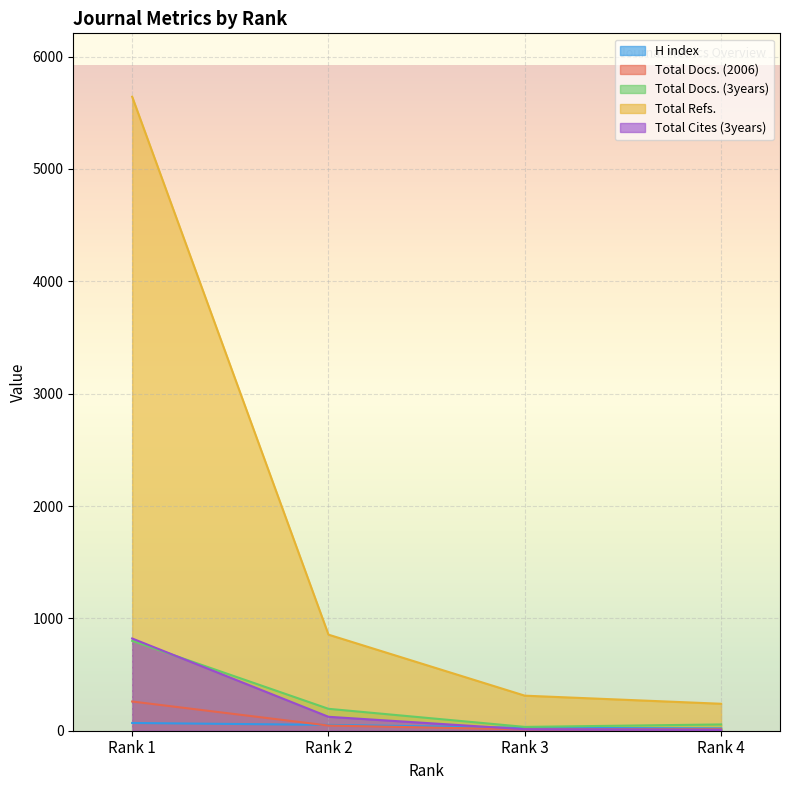

True or false: Total Cites (3years) has a value of 57 at Rank 2.

False